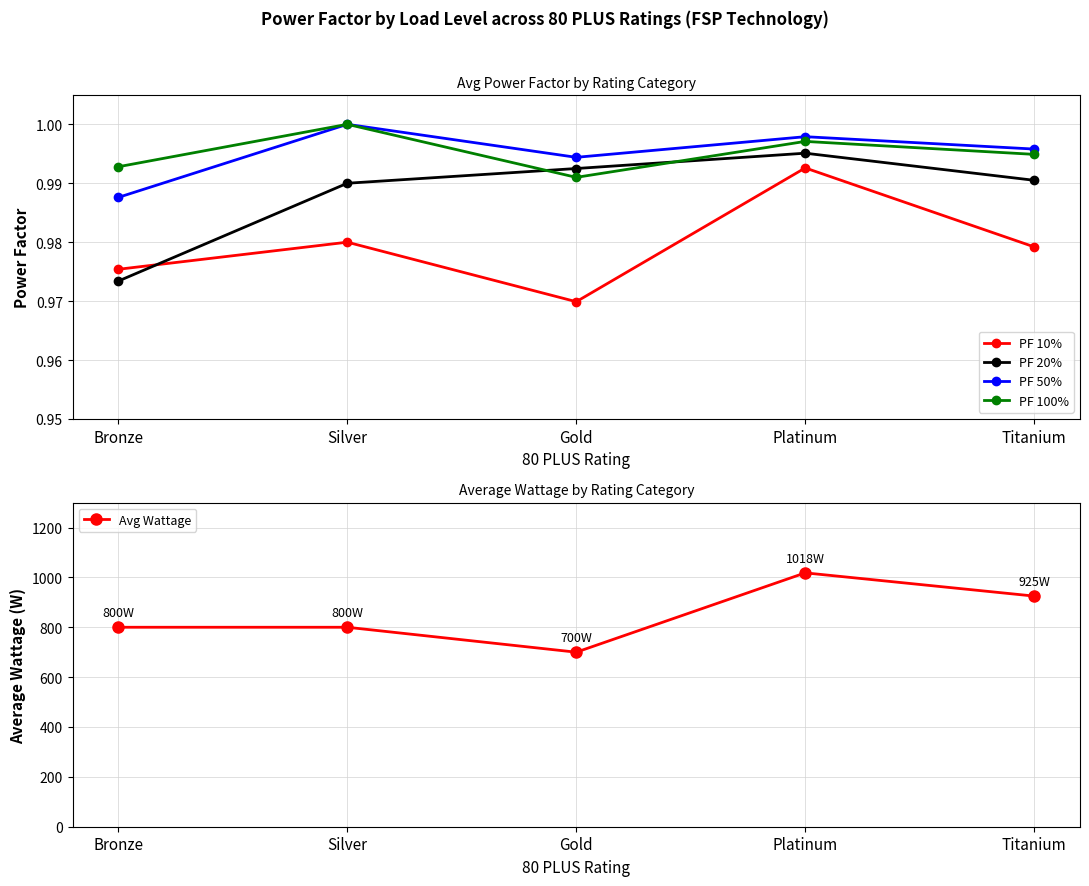

How many lines are shown in the chart?

5